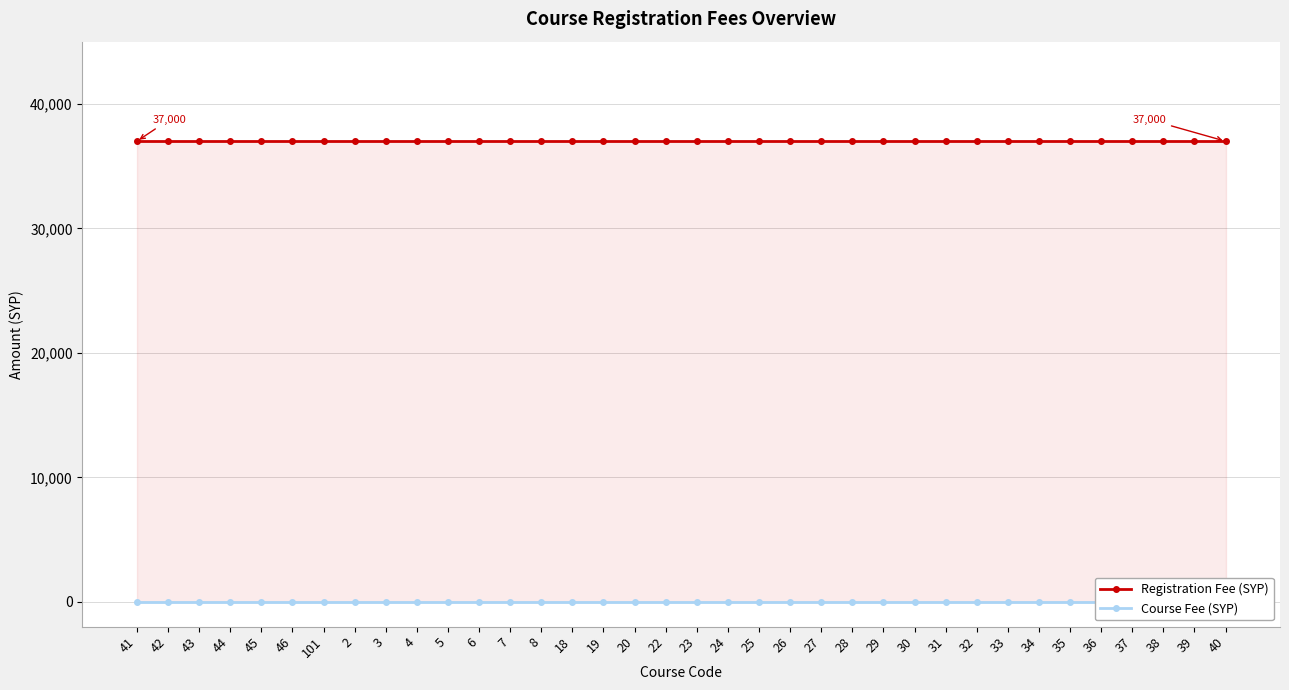

At how many categories does at least one series exceed 25158?

36